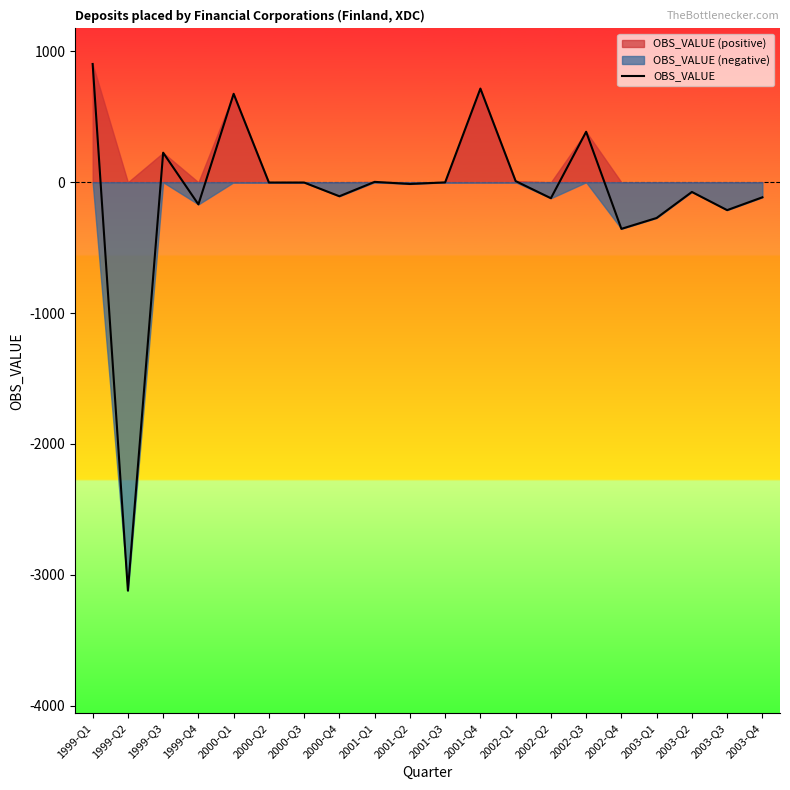

Which label corresponds to the largest value in the chart?

1999-Q1